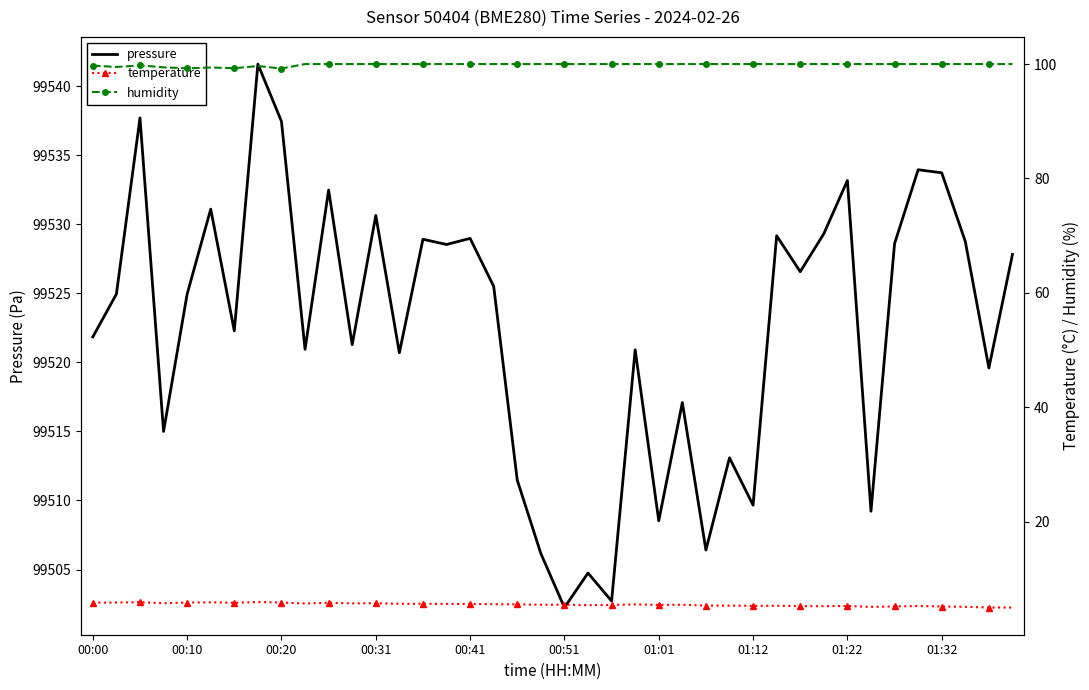

Reading right to left, extract all data points from this chart.

pressure: 99527.8	99519.6	99528.8	99533.7	99533.9	99528.6	99509.2	99533.2	99529.3	99526.6	99529.2	99509.7	99513.1	99506.4	99517.1	99508.5	99520.9	99502.7	99504.8	99502.2	99506.2	99511.5	99525.5	99529.0	99528.5	99528.9	99520.7	99530.6	99521.3	99532.5	99520.9	99537.4	99541.6	99522.3	99531.1	99524.9	99515.0	99537.7	99524.9	99521.8
temperature: 5.0	5.0	5.1	5.2	5.3	5.2	5.1	5.3	5.2	5.2	5.3	5.3	5.3	5.3	5.5	5.5	5.5	5.4	5.4	5.5	5.5	5.5	5.6	5.6	5.6	5.7	5.7	5.8	5.7	5.8	5.7	5.9	6.0	5.8	5.9	5.9	5.8	5.9	5.9	5.8
humidity: 100.0	100.0	100.0	100.0	100.0	100.0	100.0	100.0	100.0	100.0	100.0	100.0	100.0	100.0	100.0	100.0	100.0	100.0	100.0	100.0	100.0	100.0	100.0	100.0	100.0	100.0	100.0	100.0	100.0	100.0	100.0	99.2	99.7	99.3	99.4	99.2	99.4	99.8	99.5	99.7